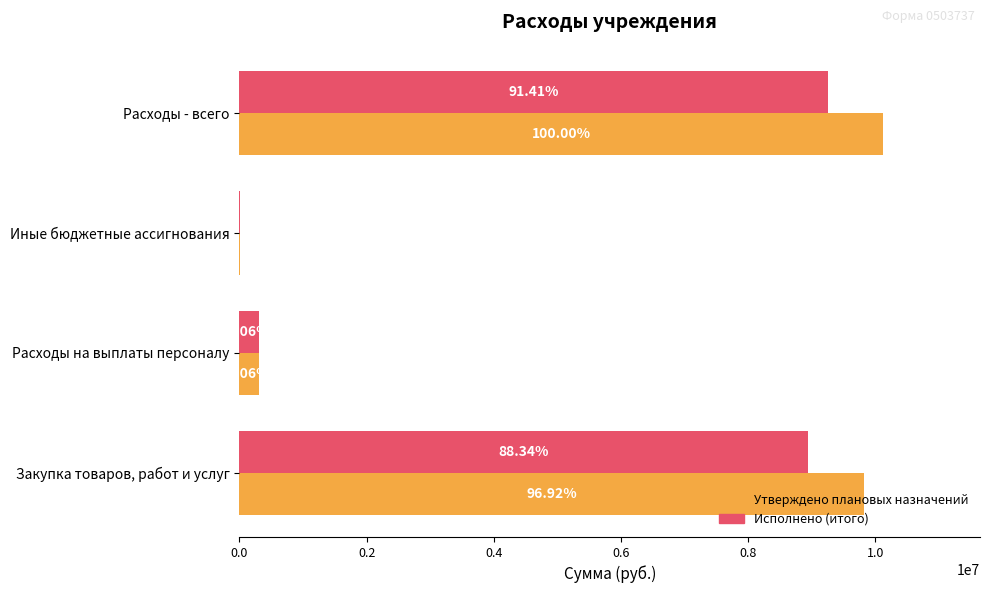

At how many categories does at least one series exceed 4225051?

2